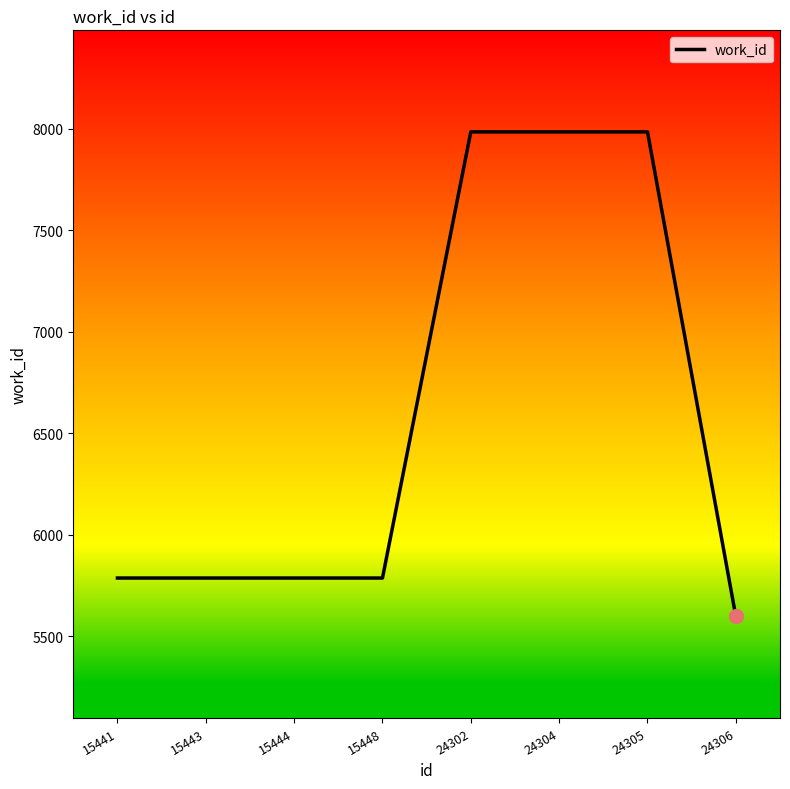

Which has a higher value, 15448 or 24305?

24305